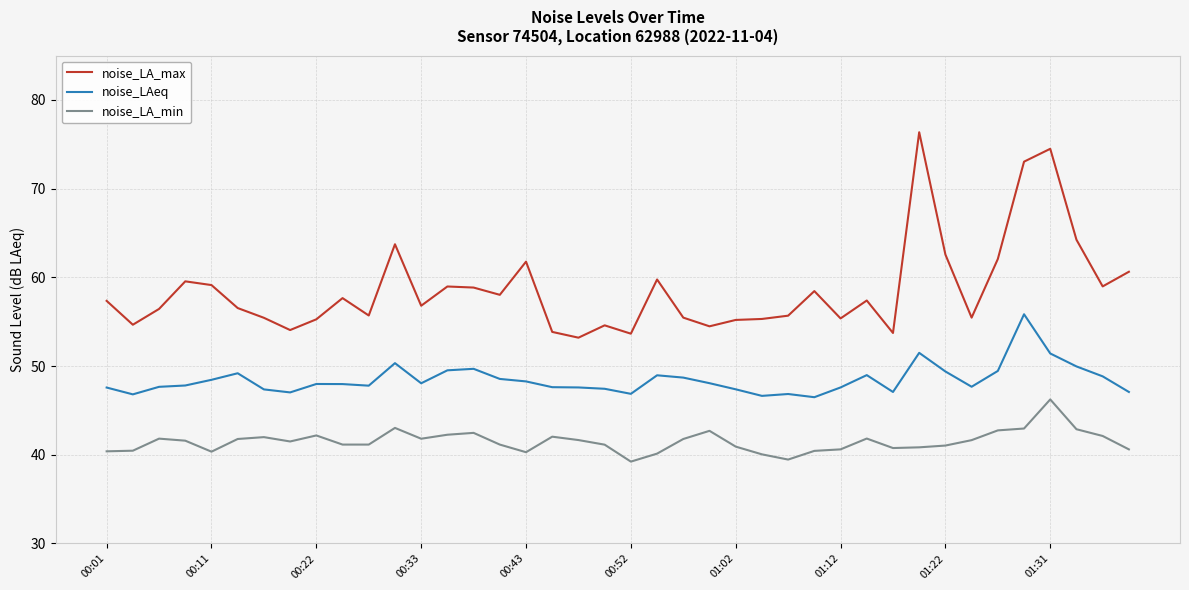

What is the smallest value displayed?

39.2